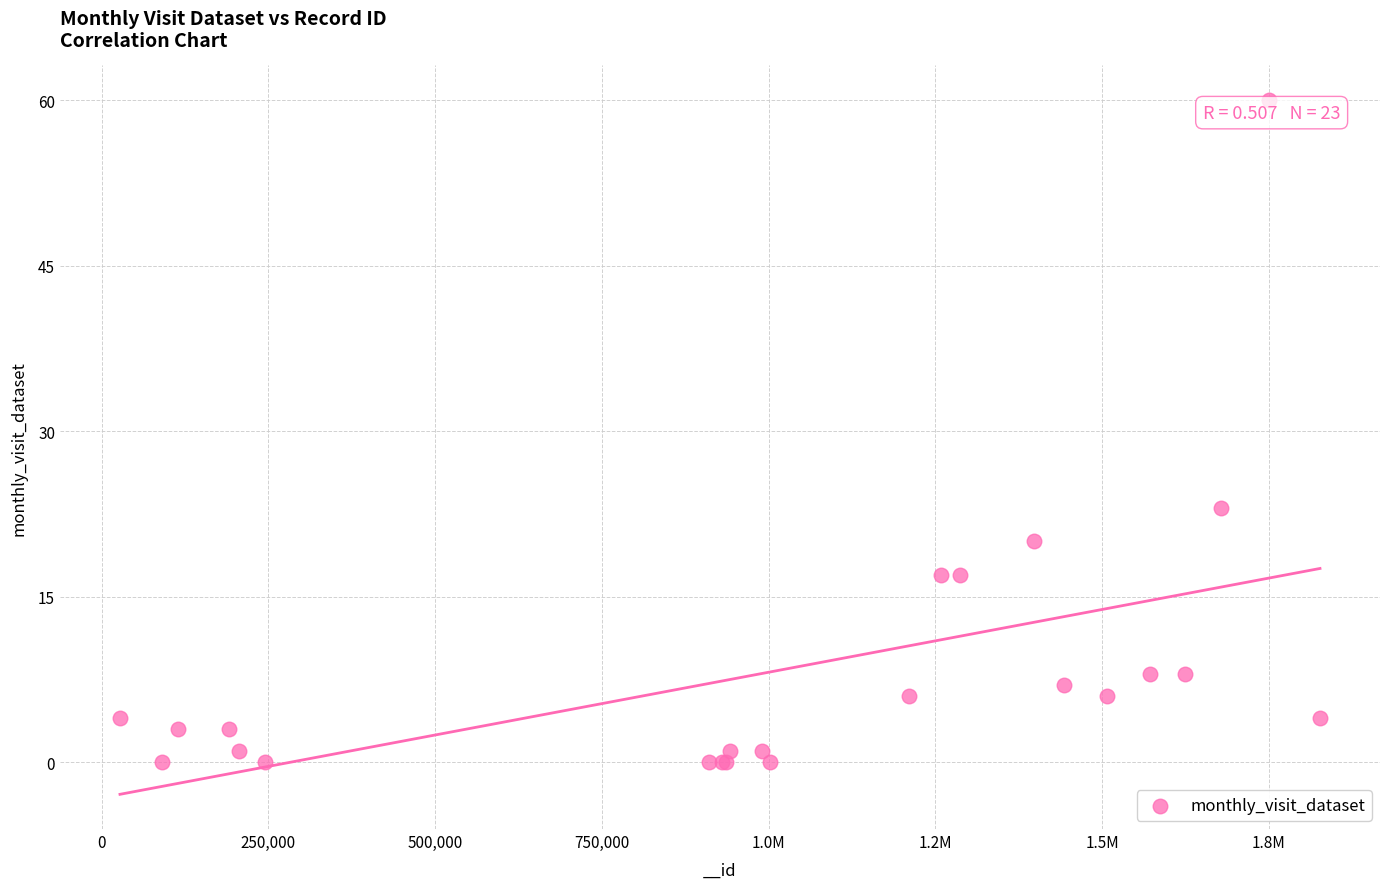

What Y value in the scatter plot is closest to 30?

23